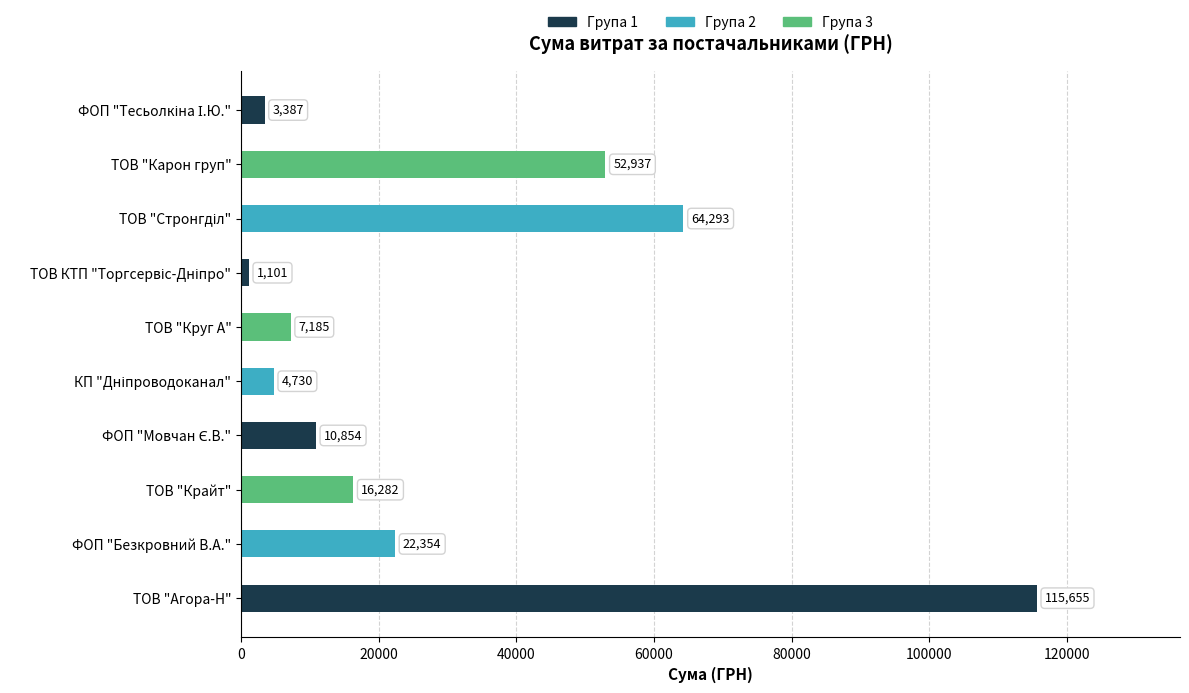

Count the number of categories in the chart.

10